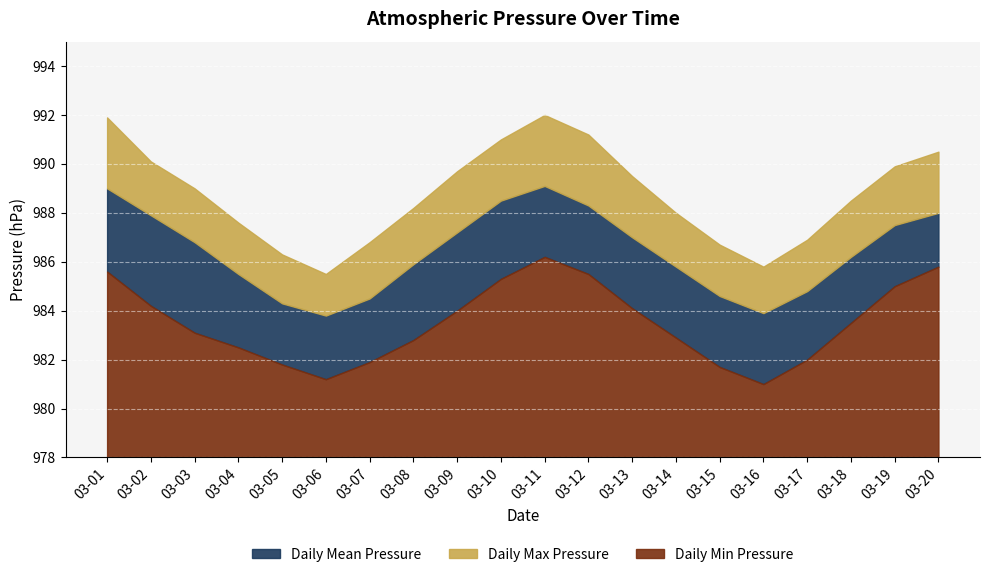

List the series in order of their overall mean, highest first.

Daily Max Pressure, Daily Mean Pressure, Daily Min Pressure